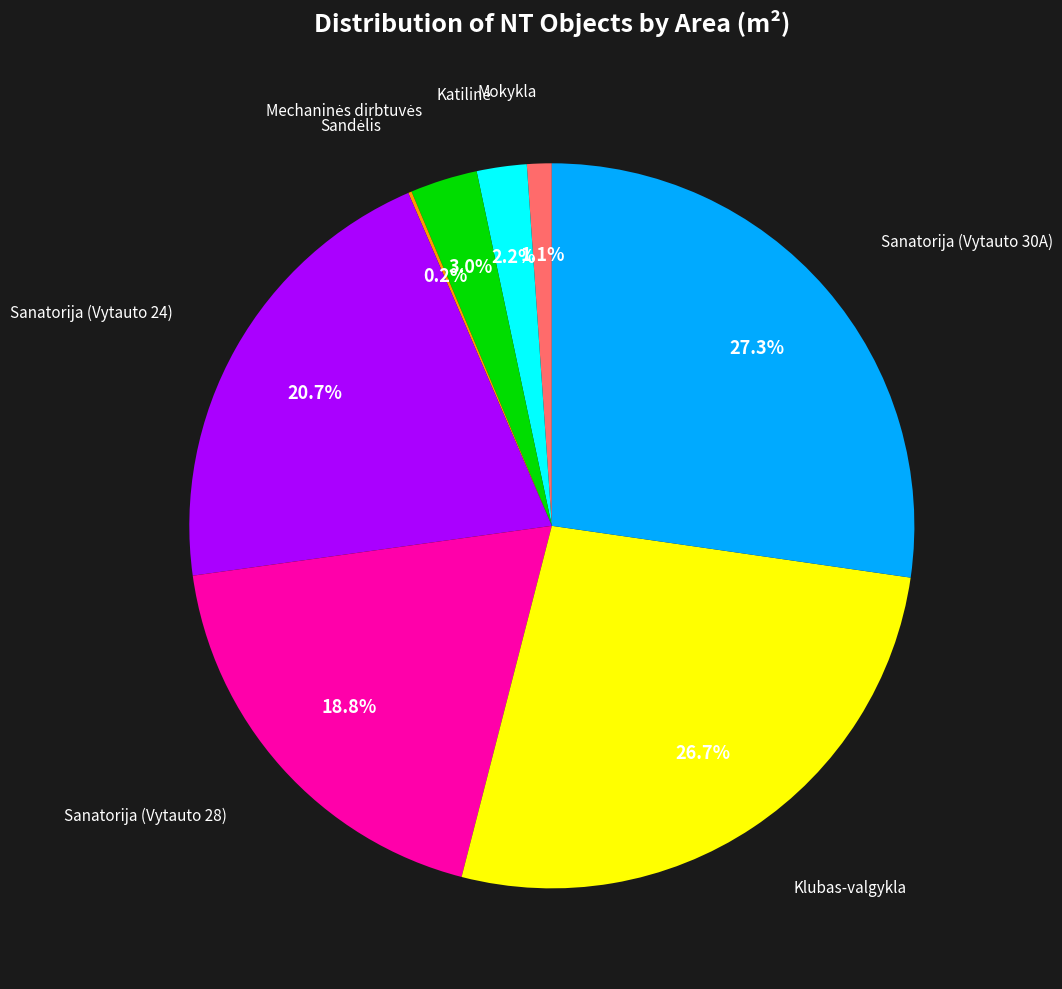

What is the largest slice in the pie chart?

Sanatorija (Vytauto 30A)